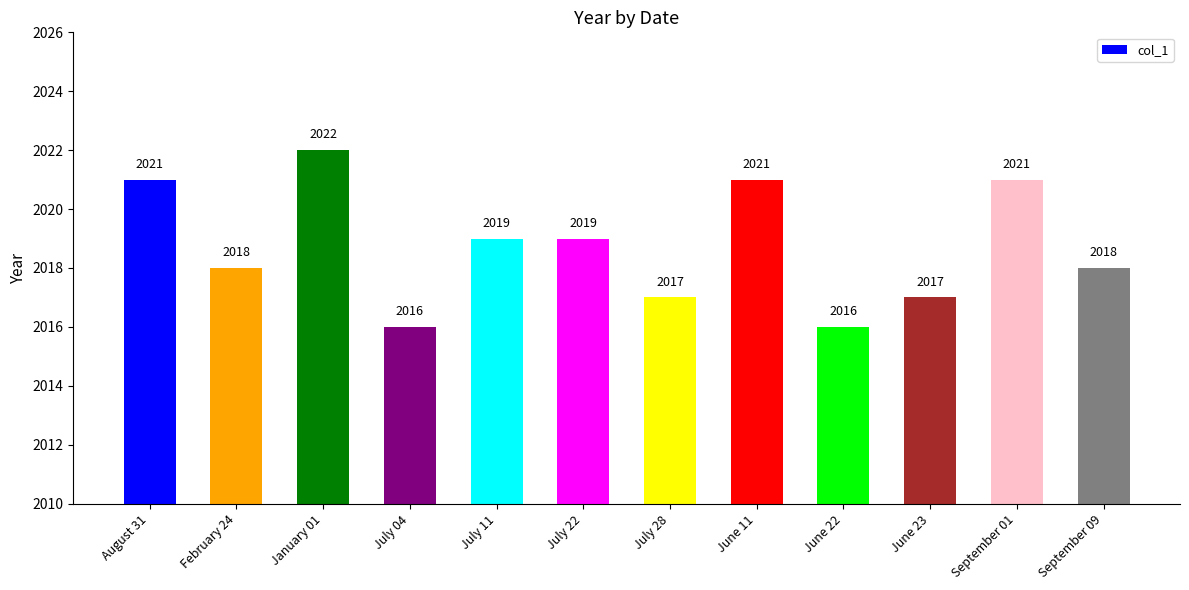

What is the maximum value shown in the chart?

2022